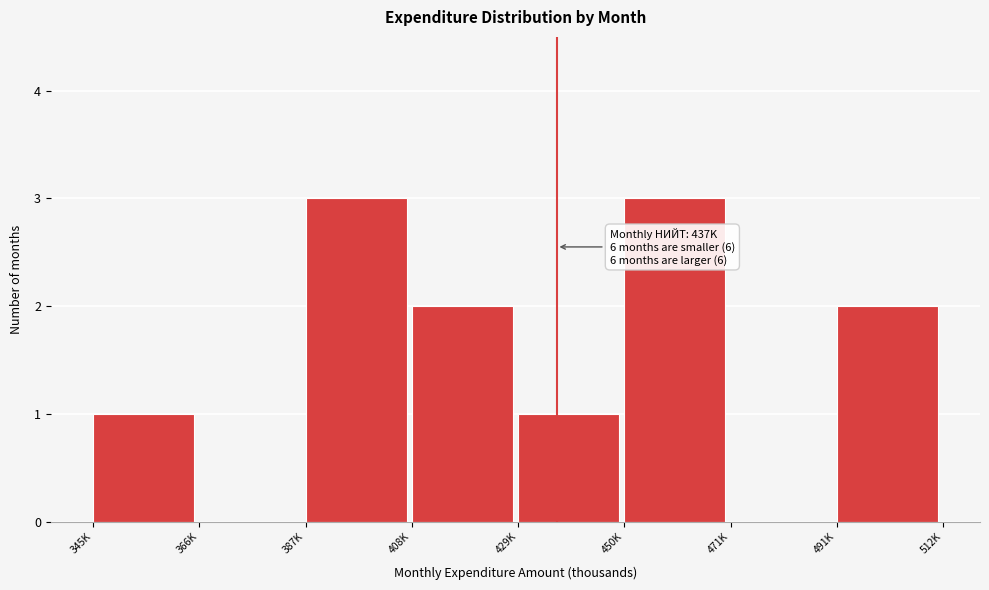

Reading right to left, what are all the values shown in this chart?

491K=2	471K=0	450K=3	429K=1	408K=2	387K=3	366K=0	345K=1